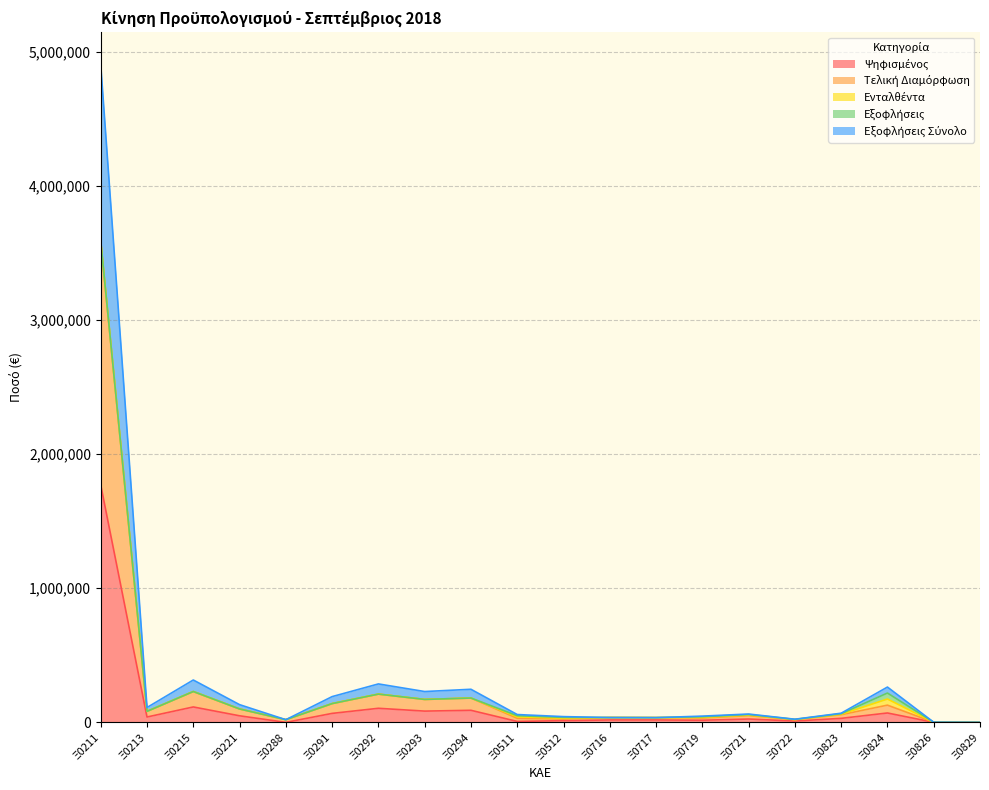

At how many categories does at least one series exceed 615729?

1